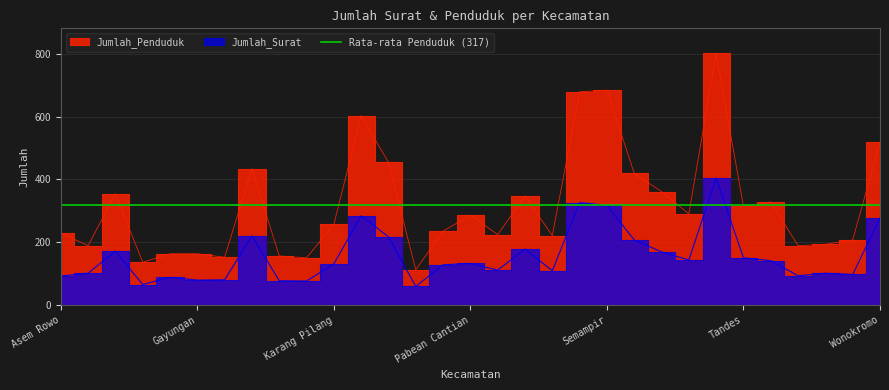

Rank the series by their average value, from lowest to highest.

Jumlah_Surat, Jumlah_Penduduk